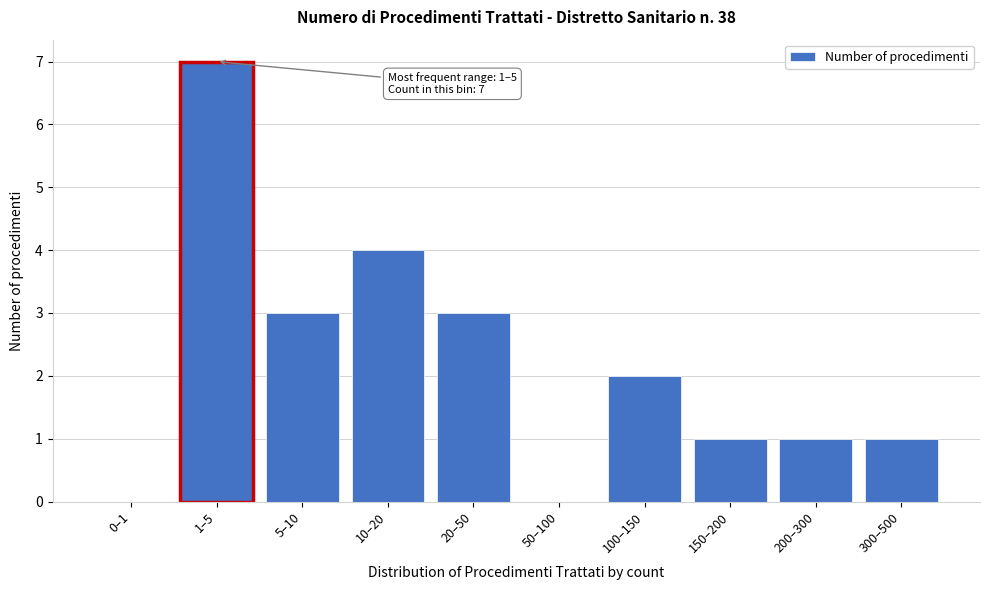

Reading right to left, list all the values displayed in this chart.

300–500=1	200–300=1	150–200=1	100–150=2	50–100=0	20–50=3	10–20=4	5–10=3	1–5=7	0–1=0